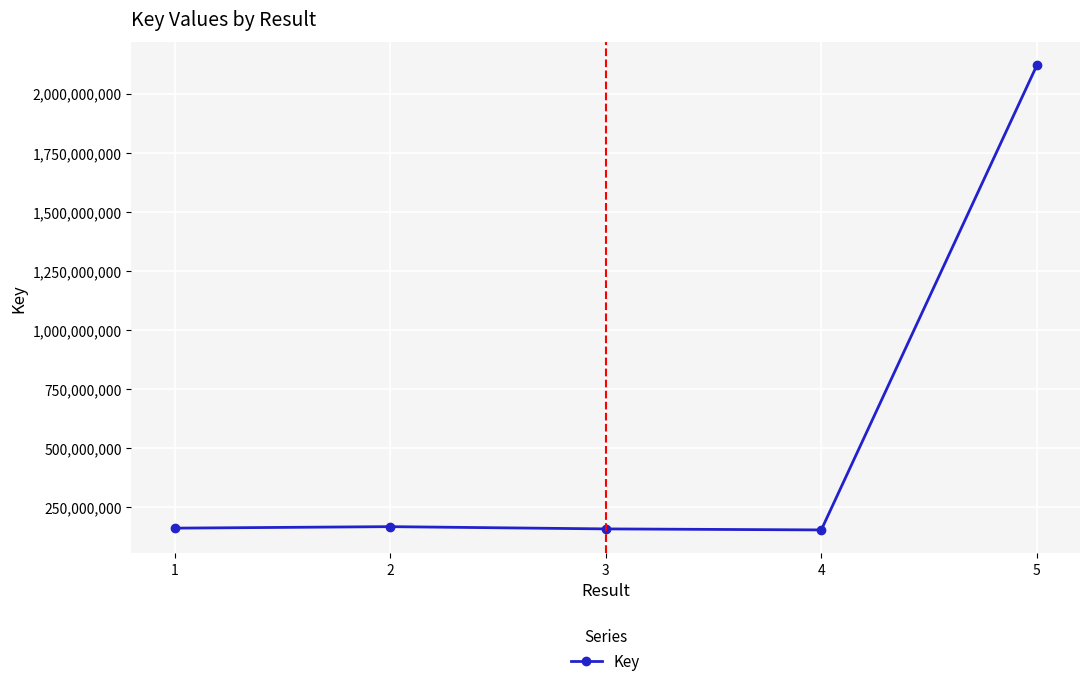

How many values are below 161622705?

2